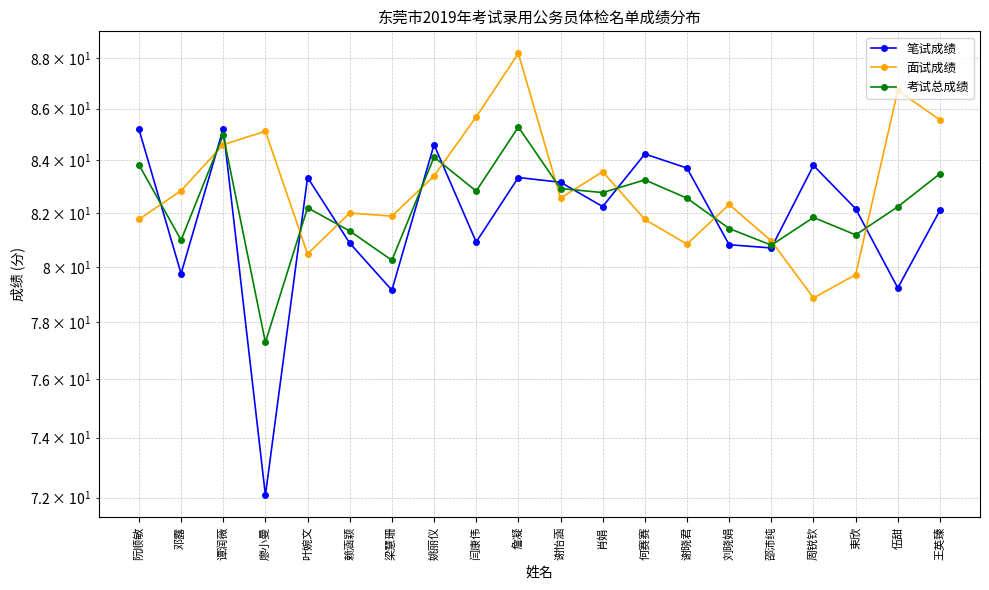

What is the value of the 面试成绩 point at the 15th from the left?

82.3